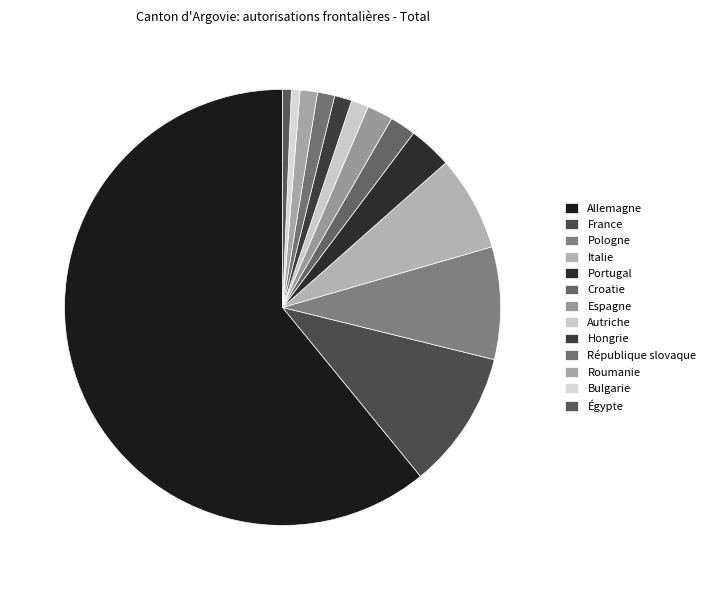

The Portugal slice represents 3% of the pie. True or false?

True